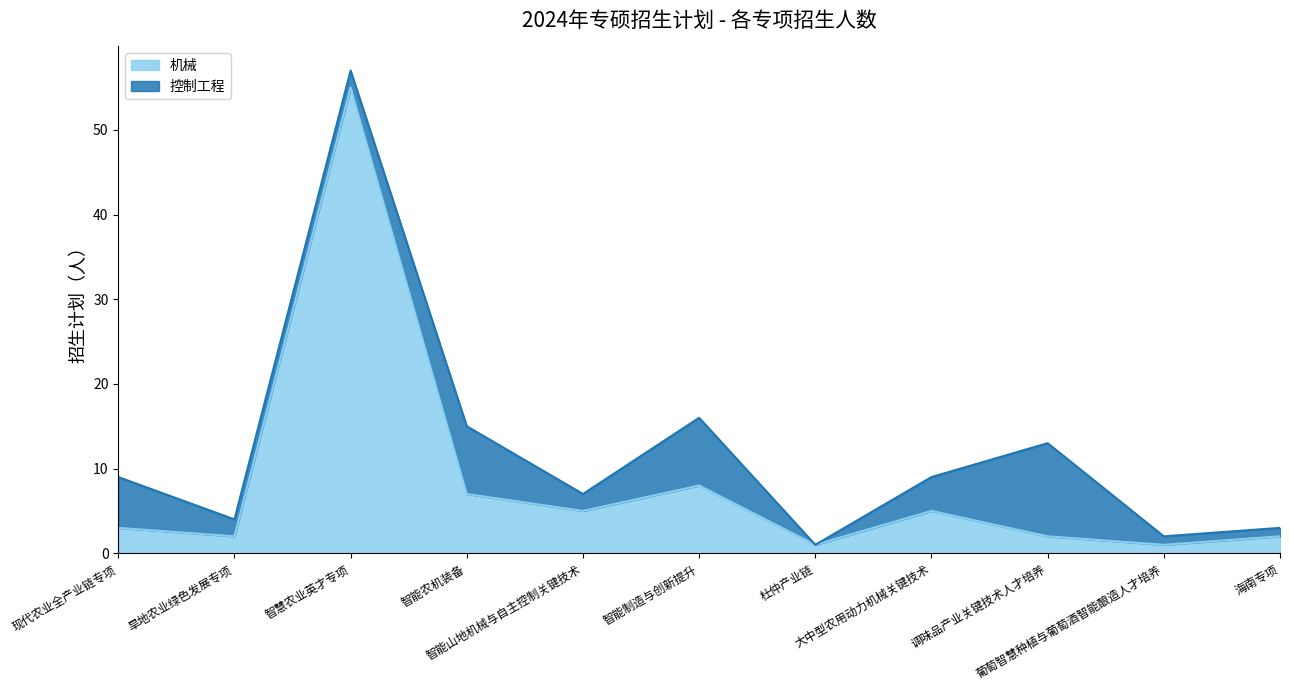

At which category does the data reach its first local peak?

智慧农业英才专项